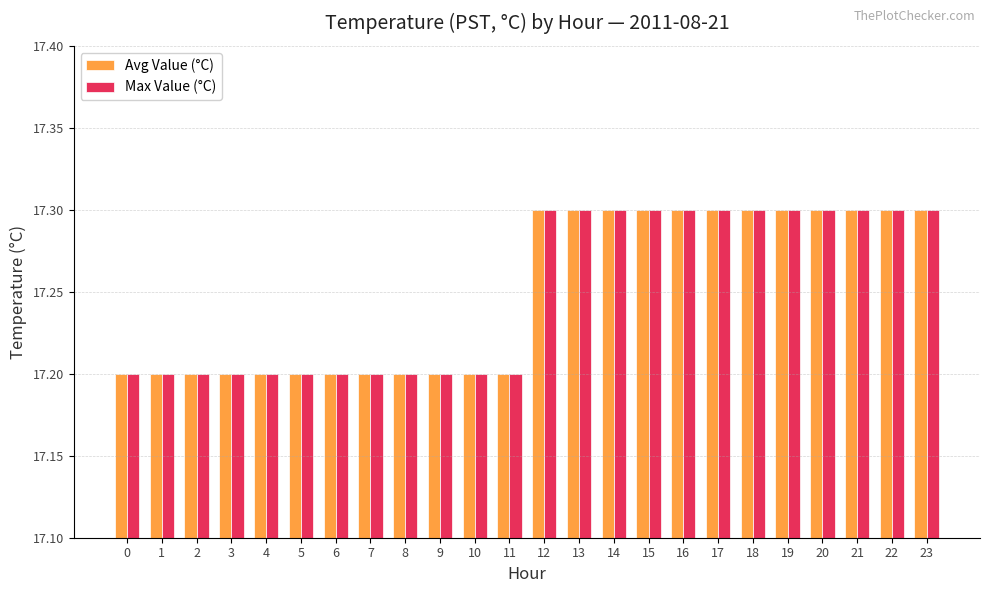

What is the approximate value of Avg Value (°C) at 8?

17.2